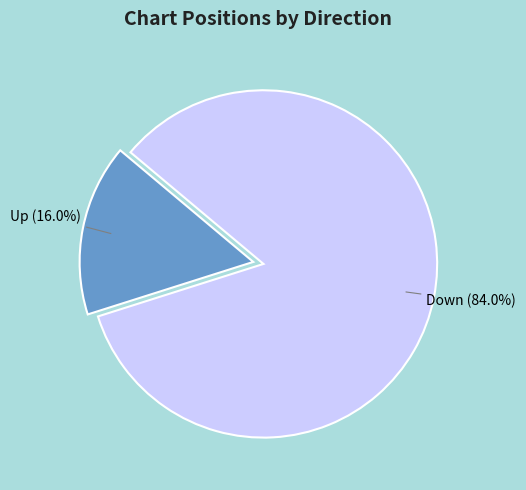

Is there a majority slice in this chart?

Yes